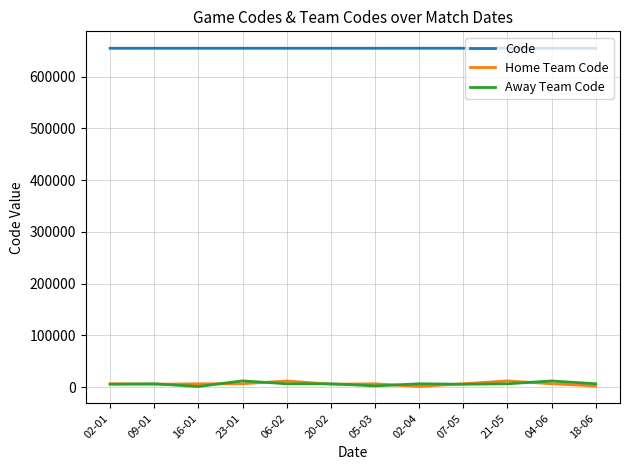

What is the total value across all series at 21-05?

673377